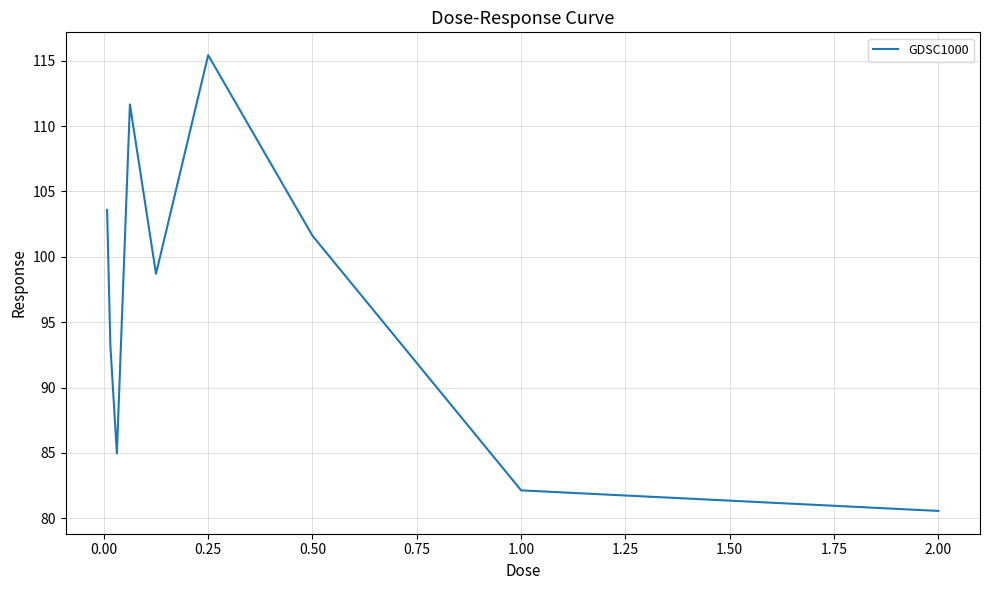

What is the difference between the maximum and minimum values?

34.9